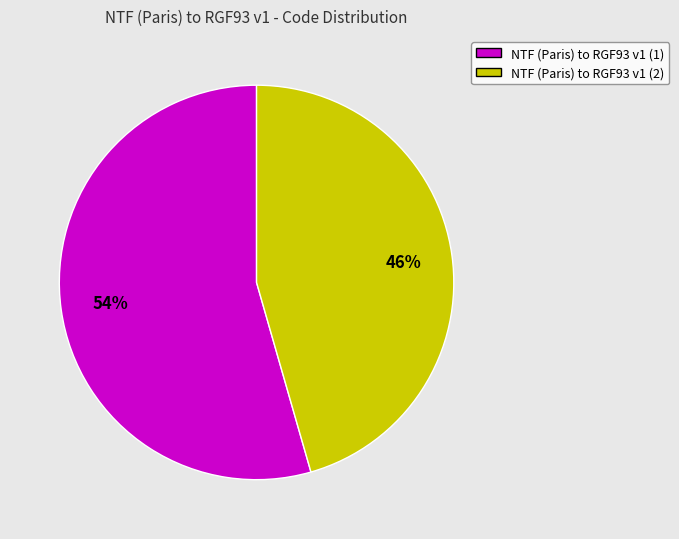

Which has a higher value, NTF (Paris) to RGF93 v1 (2) or NTF (Paris) to RGF93 v1 (1)?

NTF (Paris) to RGF93 v1 (1)